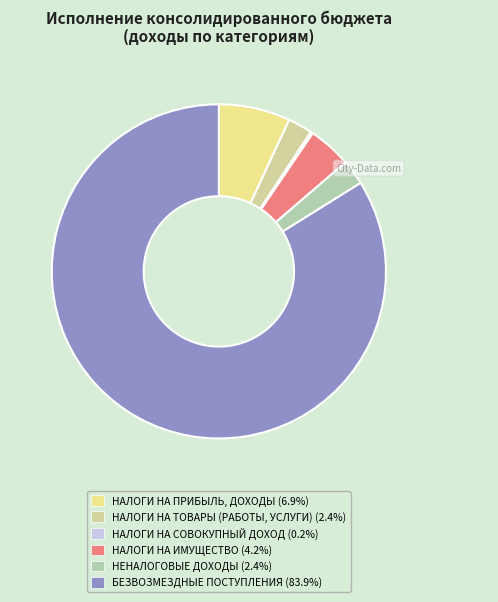

Is it true that НАЛОГИ НА ИМУЩЕСТВО is 12% of the pie?

False